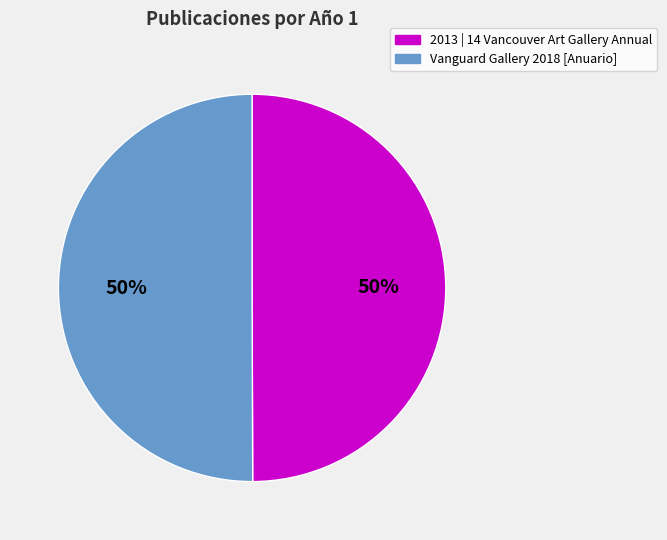

Is it true that Vanguard Gallery 2018 [Anuario] is 59% of the pie?

False